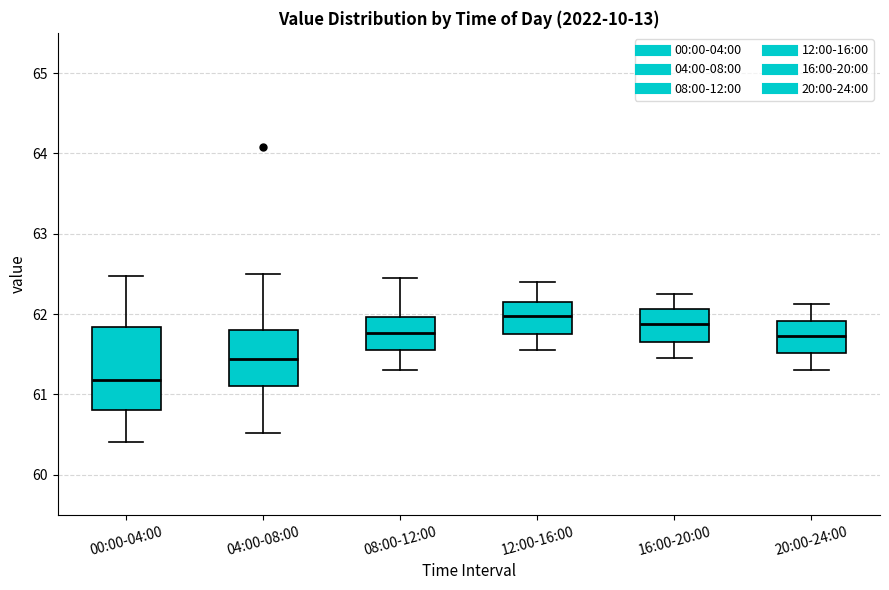

Reading left to right, read every box against the y-axis: the position of its median line, the range the box covers, and the ends of its whiskers. The values are not printed on the chart, so give them approximately, as read against the axis.

00:00-04:00: median 61.2, box 60.8 to 61.8, whiskers 60.4 to 62.5
04:00-08:00: median 61.4, box 61.1 to 61.8, whiskers 60.5 to 62.5
08:00-12:00: median 61.8, box 61.6 to 62.0, whiskers 61.3 to 62.5
12:00-16:00: median 62.0, box 61.8 to 62.2, whiskers 61.6 to 62.4
16:00-20:00: median 61.9, box 61.7 to 62.1, whiskers 61.5 to 62.3
20:00-24:00: median 61.7, box 61.5 to 61.9, whiskers 61.3 to 62.1